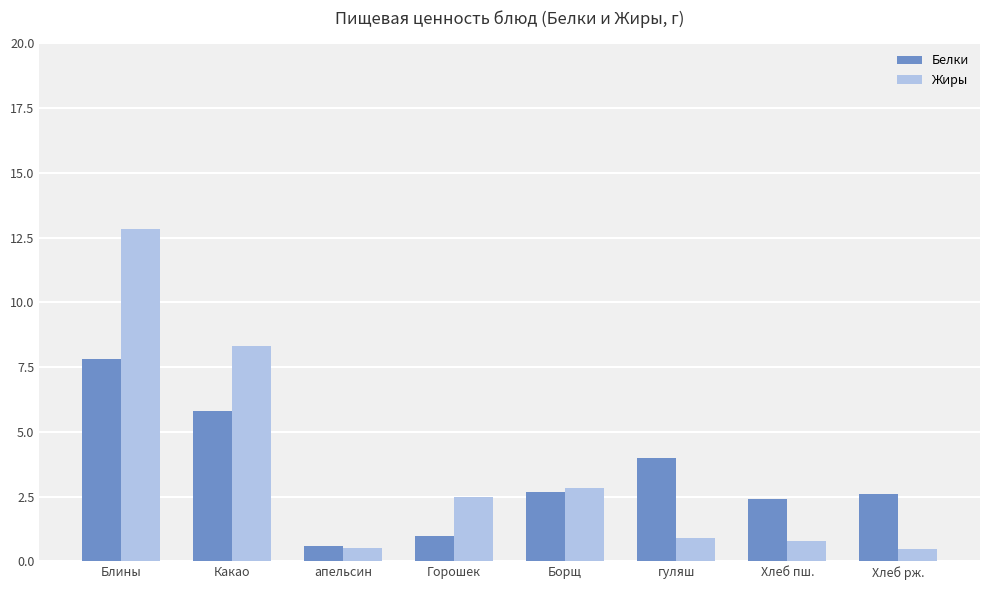

What is the label of the 4th bar from the right?

Борщ